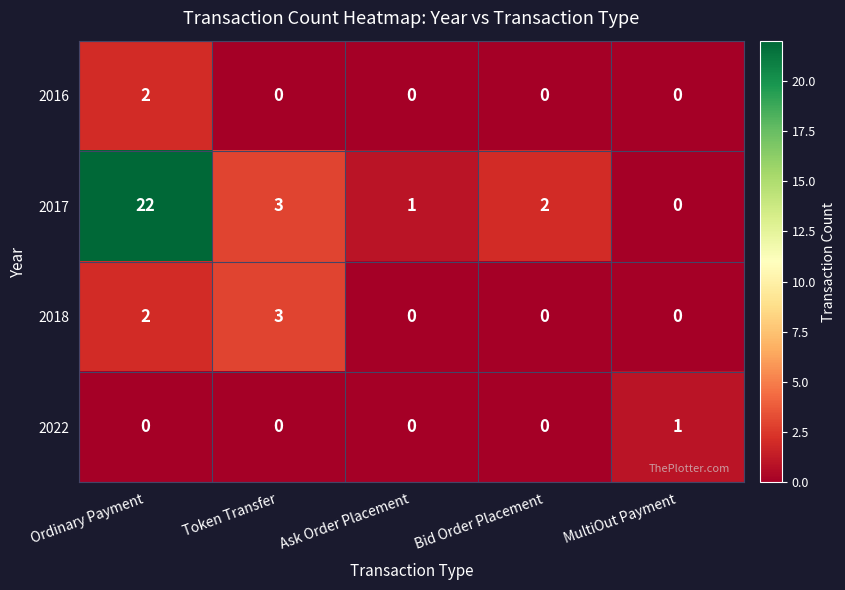

Reading right to left, extract all data points from this chart.

2016: 0	0	0	0	2
2017: 0	2	1	3	22
2018: 0	0	0	3	2
2022: 1	0	0	0	0